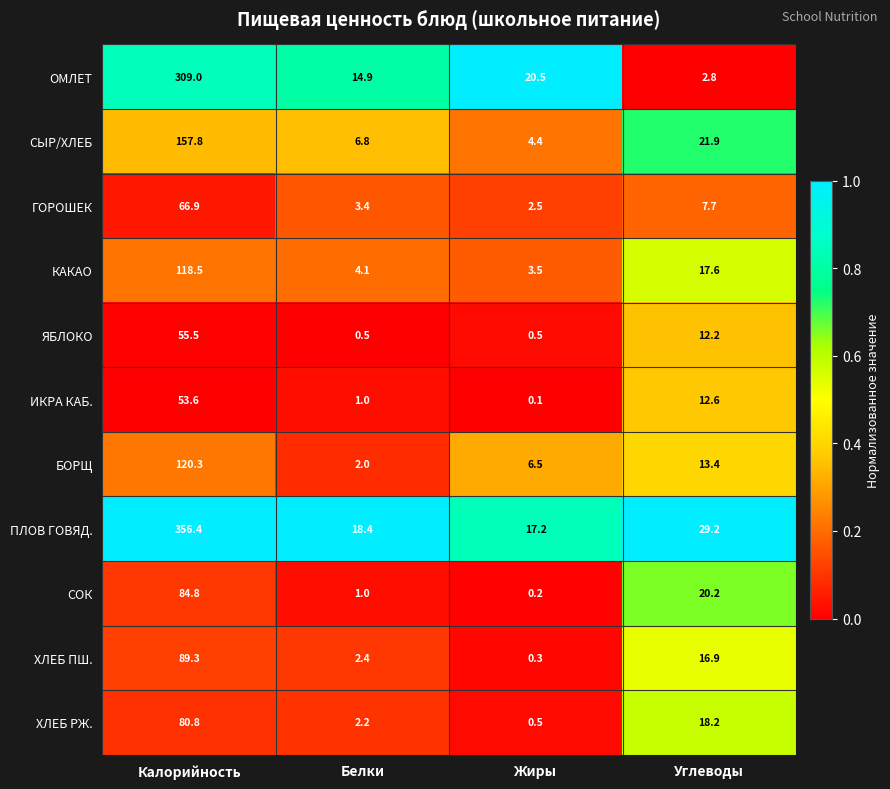

What is the difference between the maximum and second lowest values in the ГОРОШЕК series?

63.5